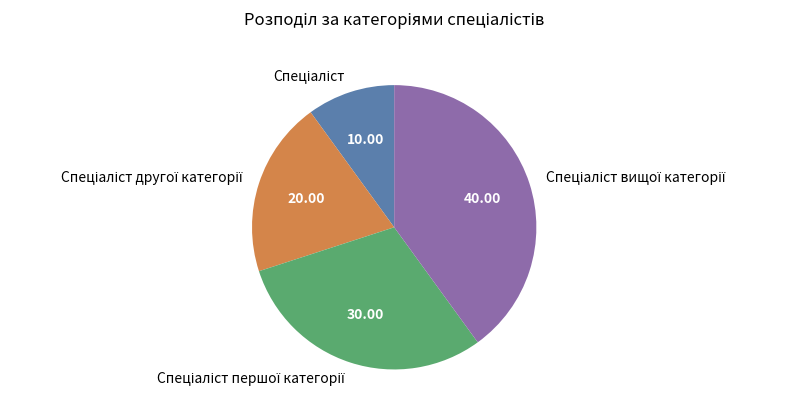

Is there a majority slice in this chart?

No